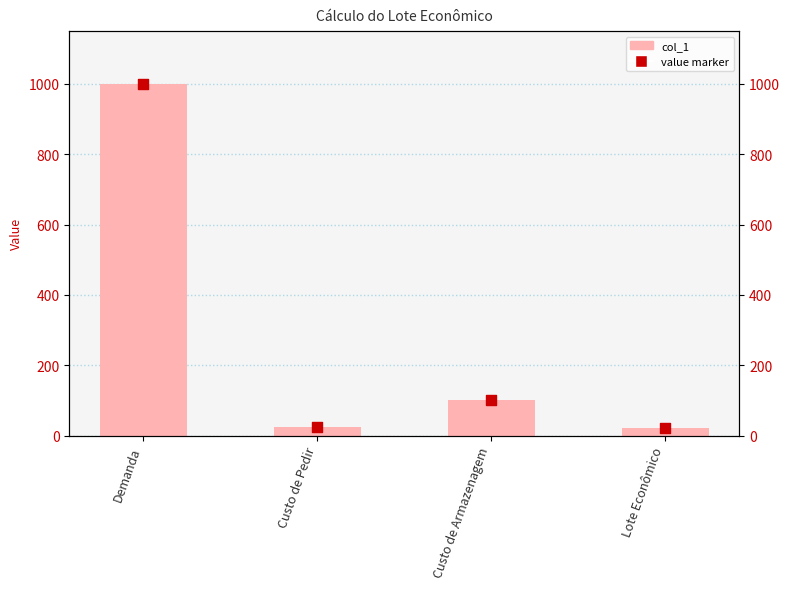

Which series has the largest total across all categories?

col_1